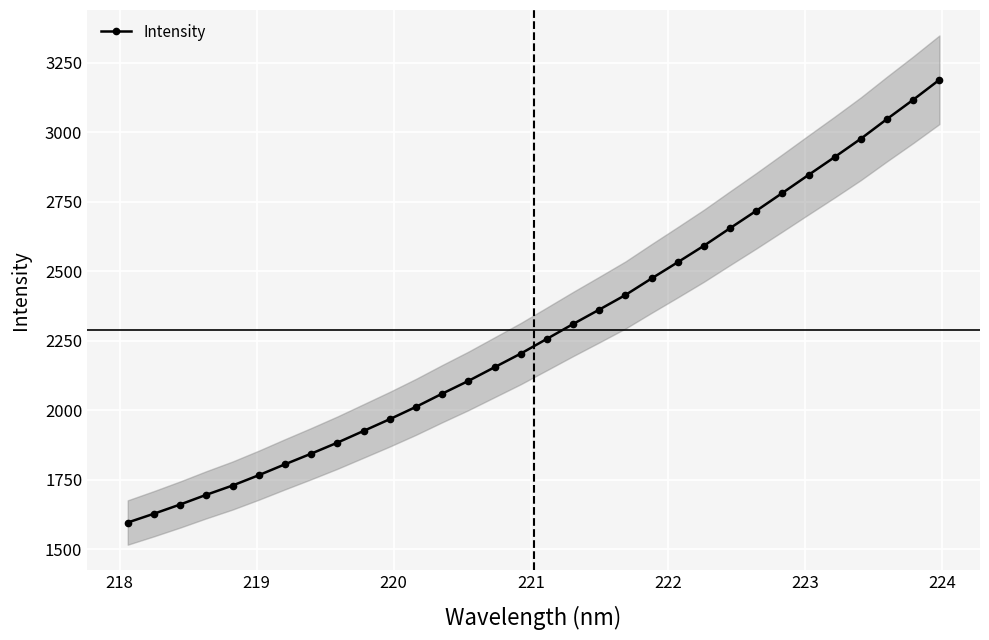

Reading right to left, what are all the values shown in this chart?

3188.8	3117.0	3047.8	2976.9	2911.0	2846.7	2781.8	2717.5	2655.0	2591.8	2532.5	2474.1	2414.5	2361.9	2310.0	2256.7	2203.6	2154.5	2105.3	2059.4	2012.1	1967.7	1925.4	1883.2	1843.7	1805.4	1766.2	1729.0	1695.8	1660.7	1627.6	1595.9